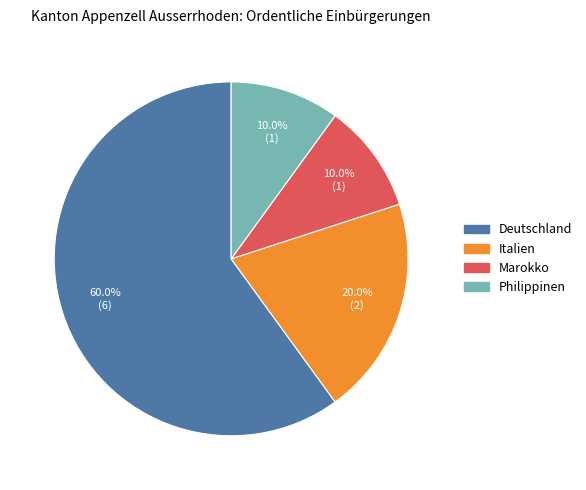

How many slices are in this pie chart?

4